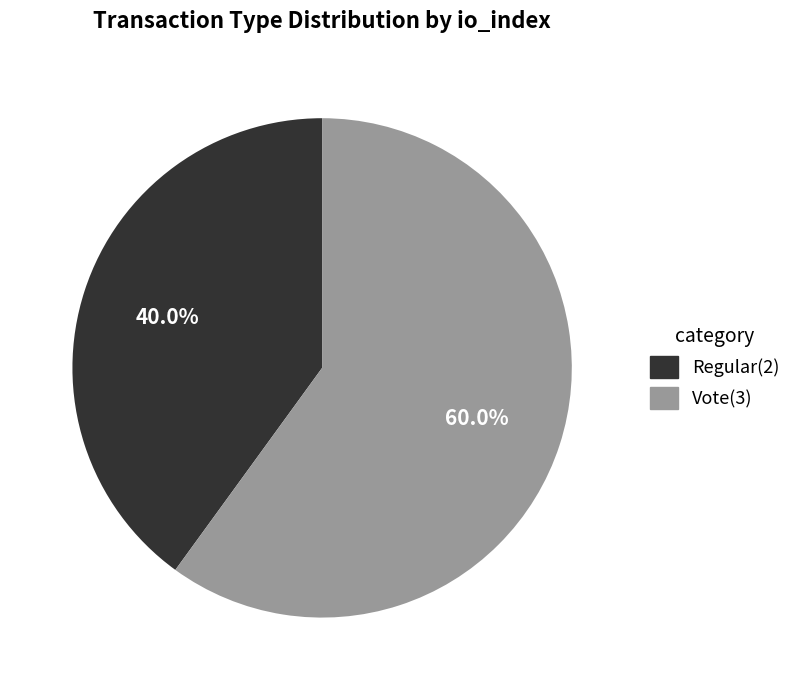

What is the ratio of the value at Regular to the value at Vote?

0.7